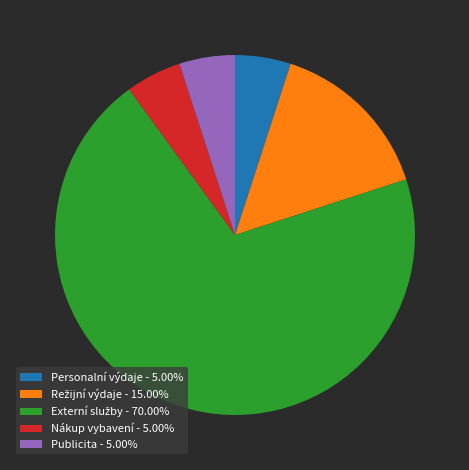

The Nákup vybavení slice represents 19% of the pie. True or false?

False